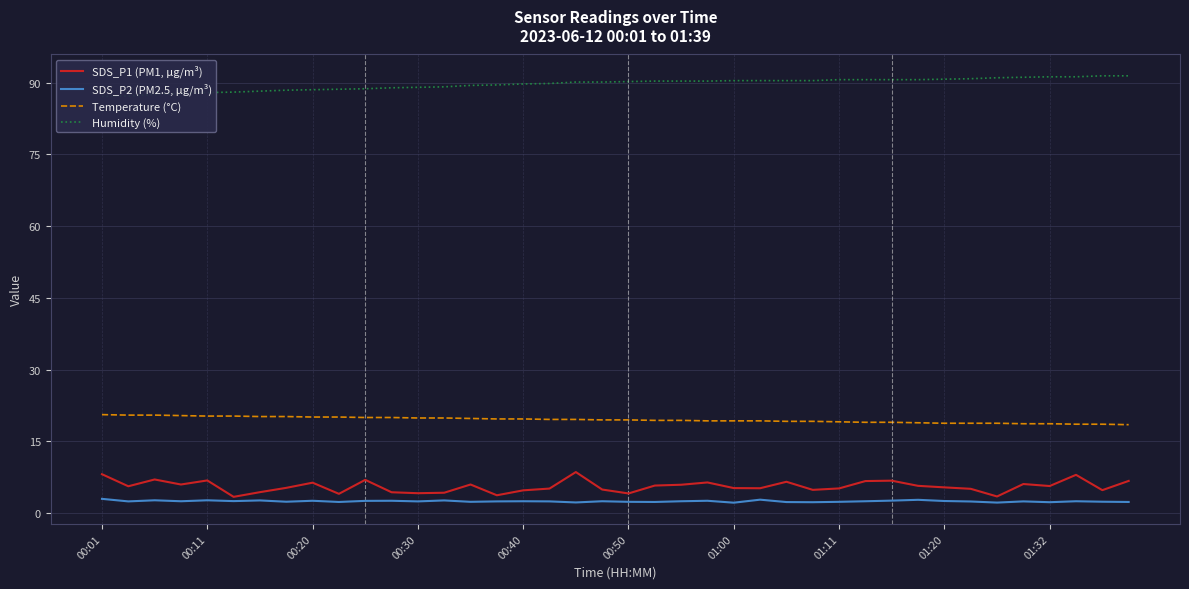

The value of Temperature (°C) at 00:30 is 34.9. True or false?

False